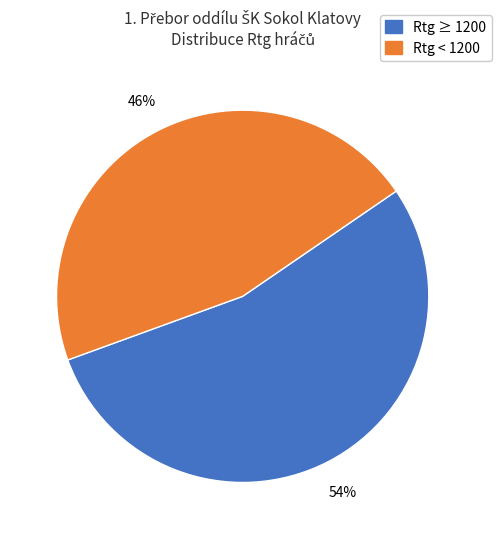

Is there any slice that represents more than half of the pie?

Yes